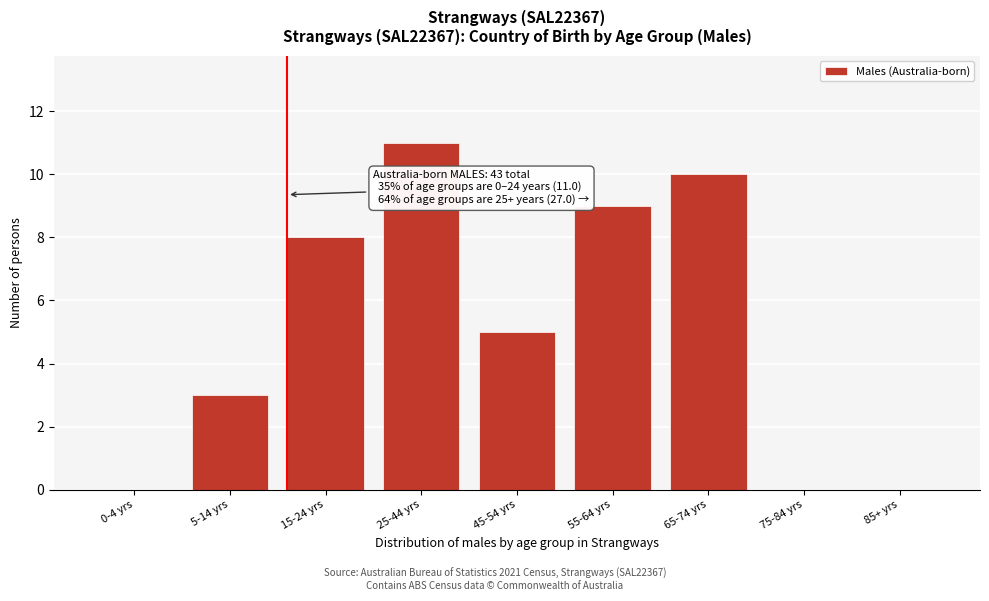

Reading right to left, list all the values displayed in this chart.

85+ yrs=0	75-84 yrs=0	65-74 yrs=10	55-64 yrs=9	45-54 yrs=5	25-44 yrs=11	15-24 yrs=8	5-14 yrs=3	0-4 yrs=0